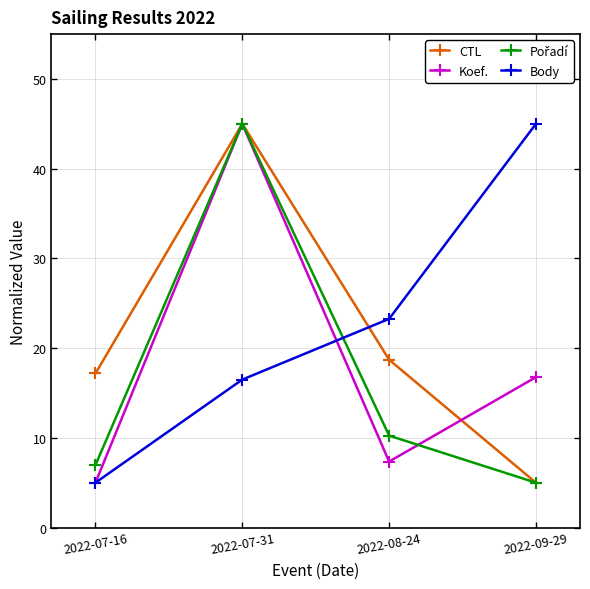

What is the label of the 3rd point from the right?

2022-07-31